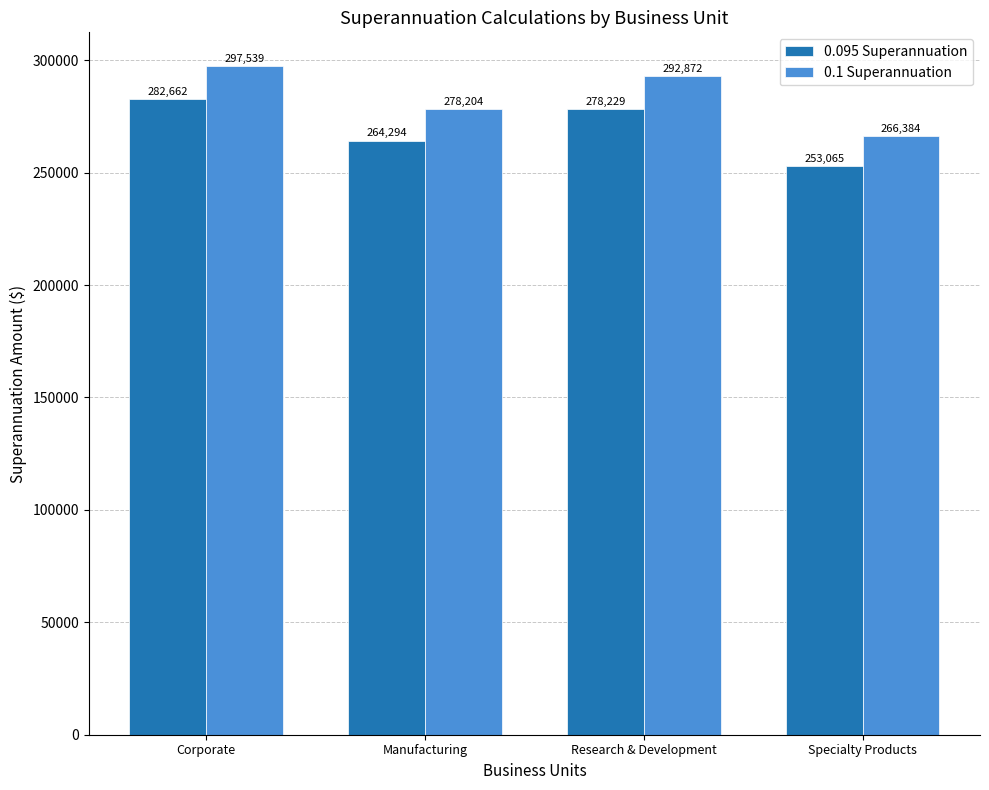

How many bars are there in each group?

2